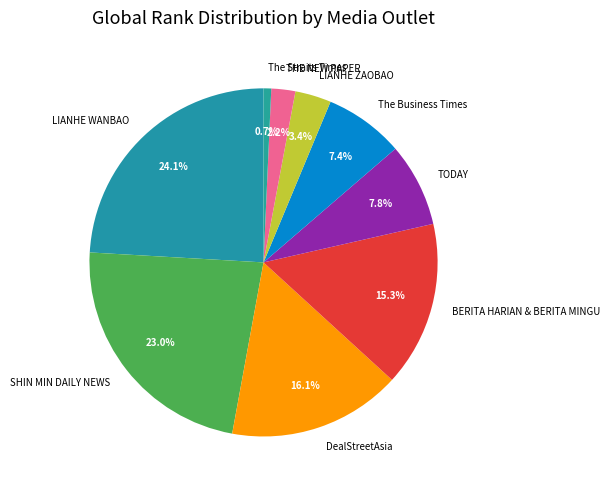

The SHIN MIN DAILY NEWS slice represents 23% of the pie. True or false?

True